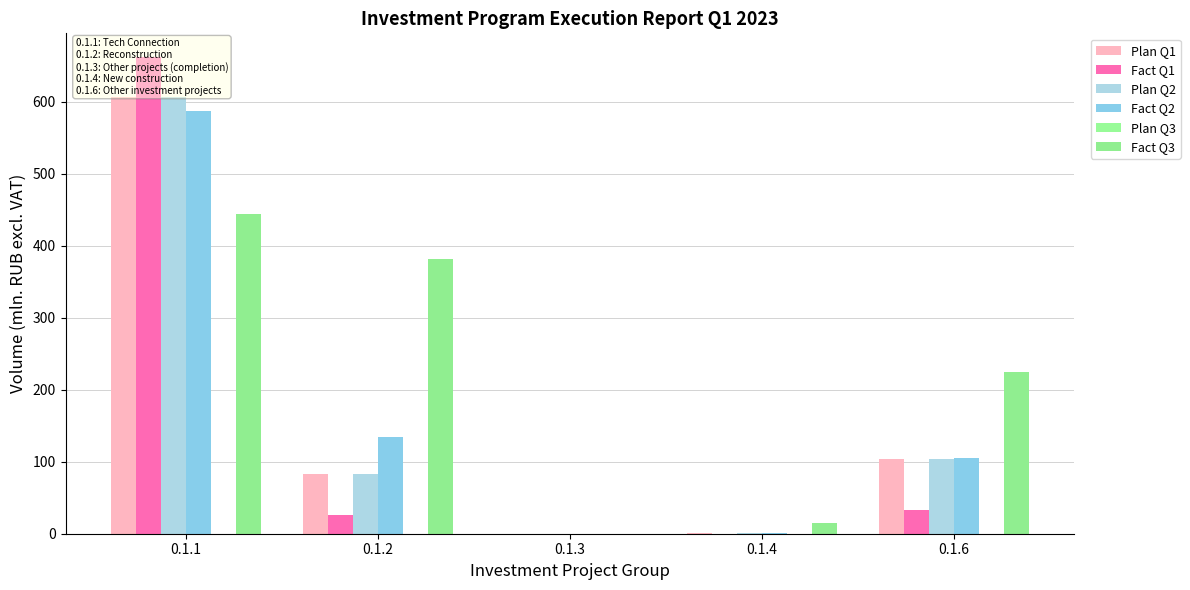

Which series has the largest total across all categories?

Fact Q3